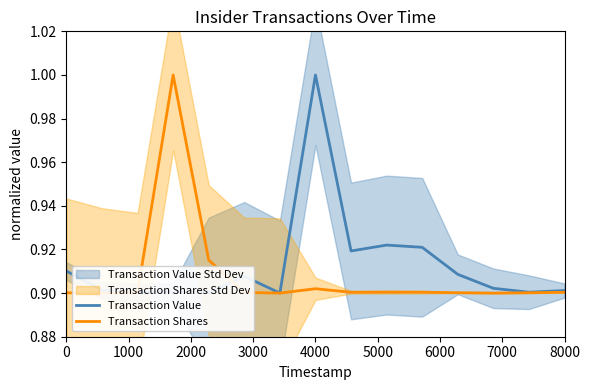

What is the value of the Transaction Shares point at the 6th from the left?

0.9